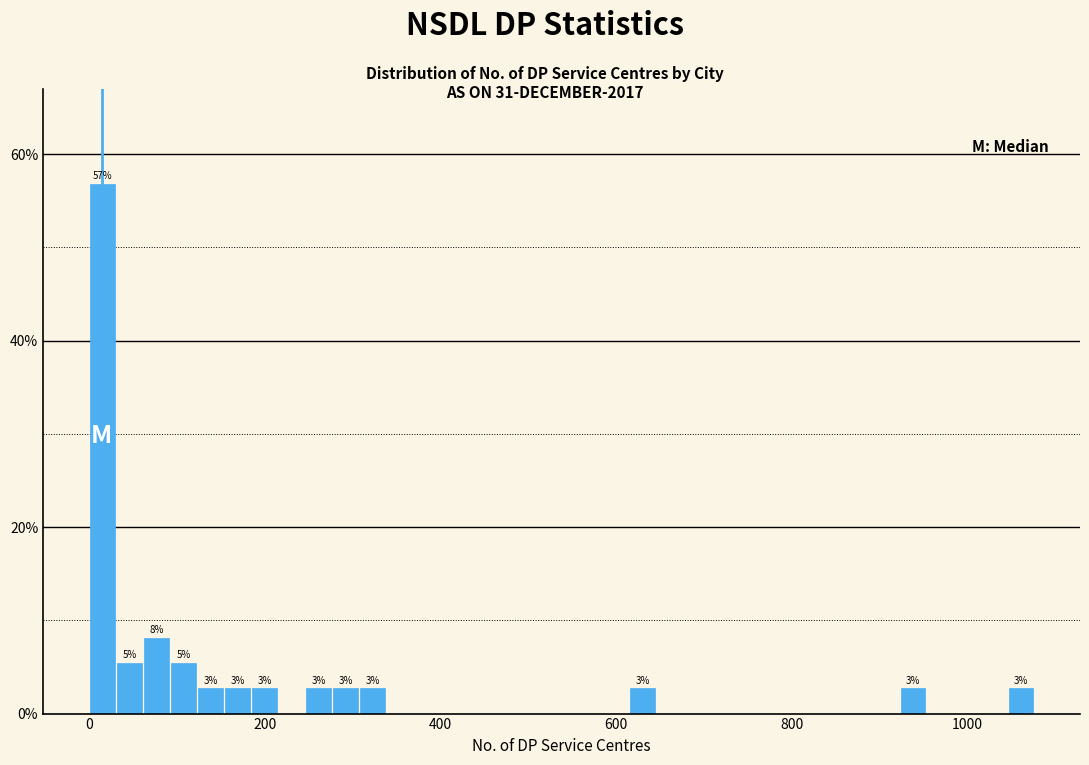

Around what value on the x-axis is the tallest bar? Give the approximate position of its centre, as read against the axis.

20